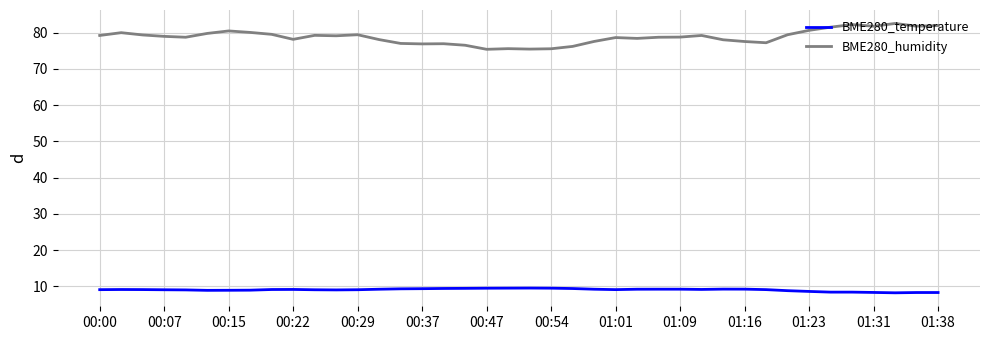

What is the maximum value for BME280_temperature?

9.5